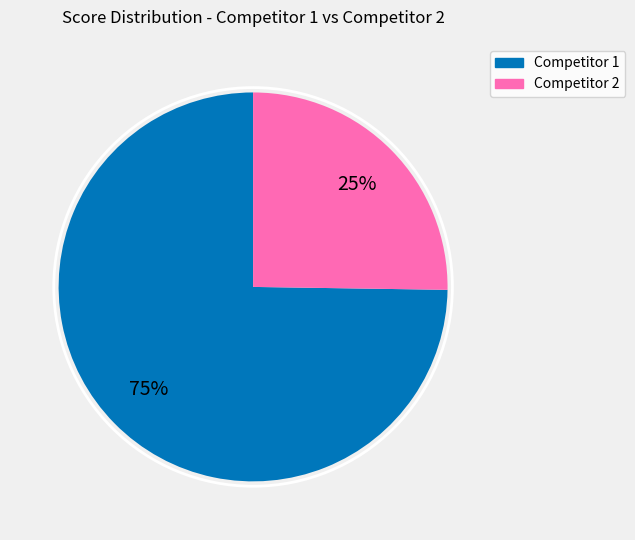

How many slices are in this pie chart?

2